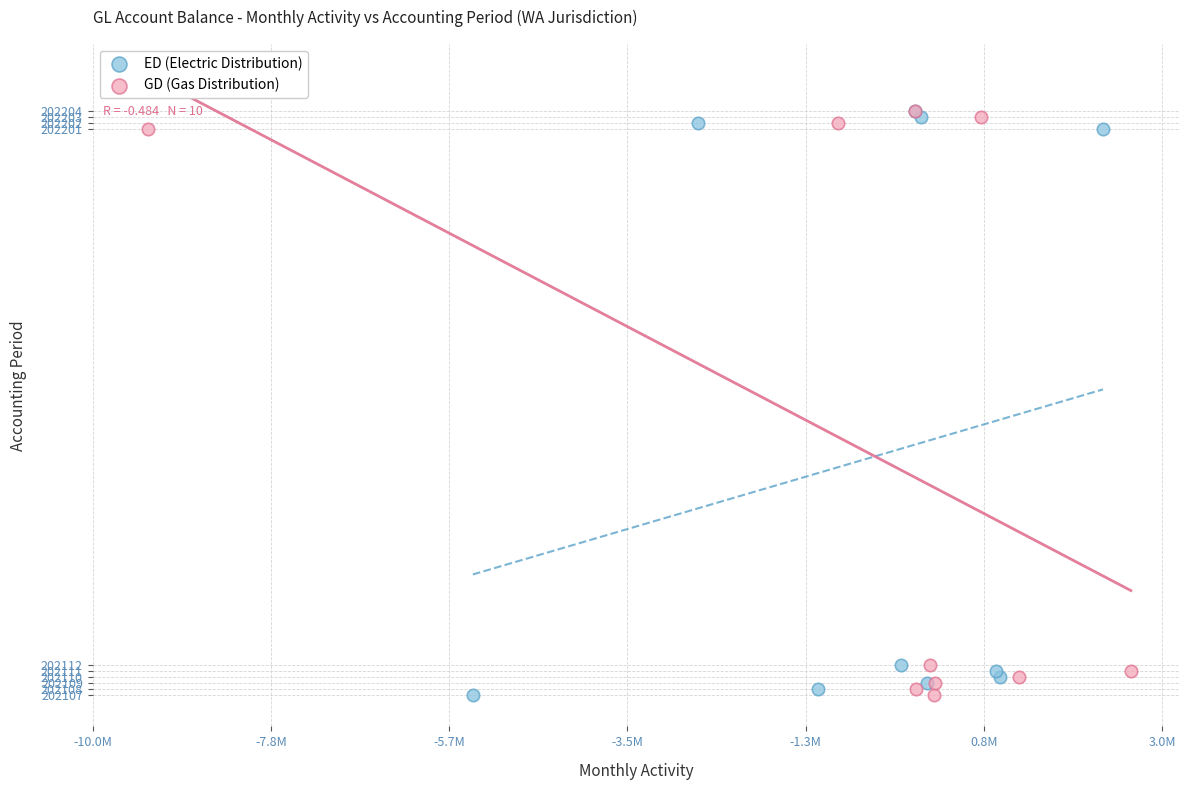

What are all the series names shown in the legend?

ED (Electric Distribution), GD (Gas Distribution)